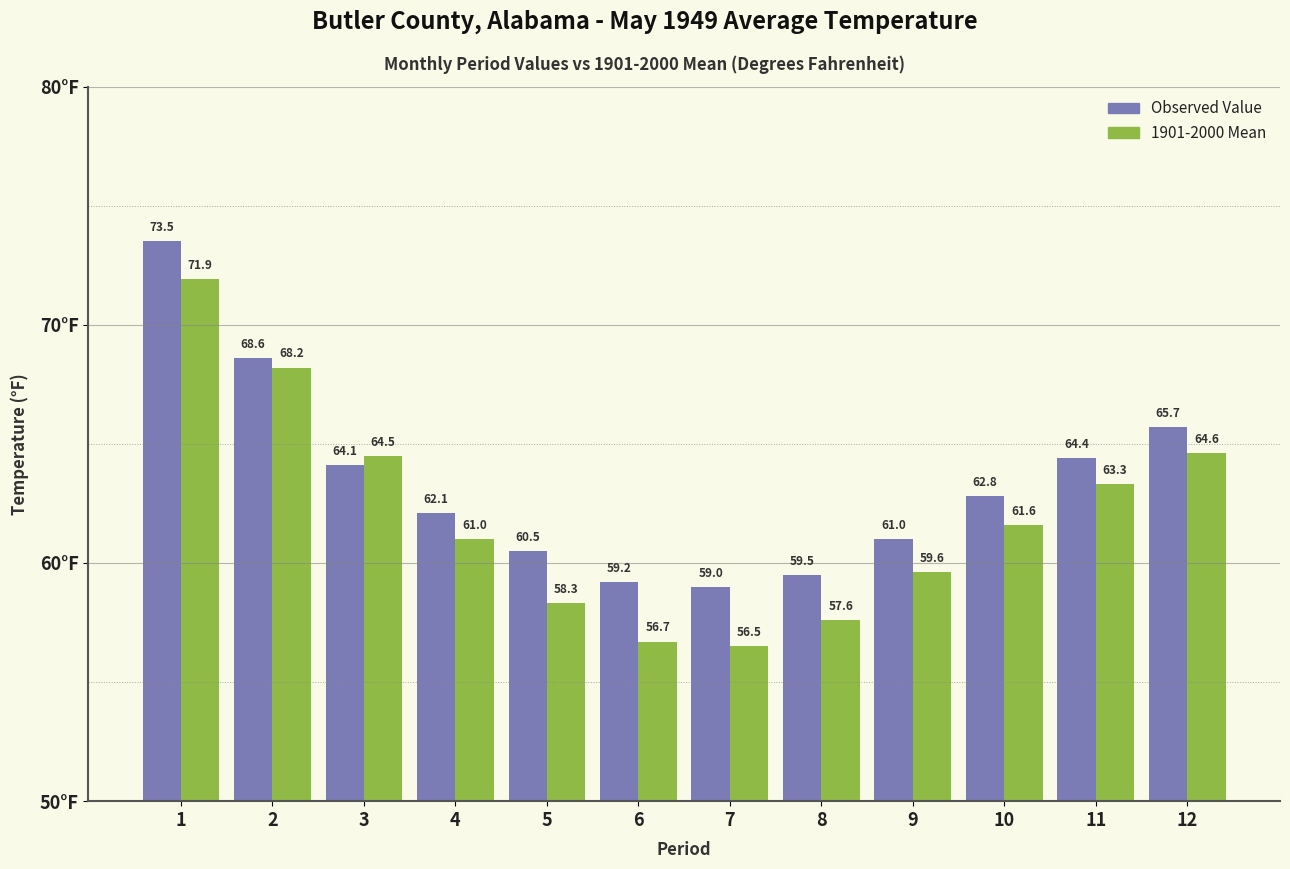

What is the difference between the highest and lowest values at 9?

1.4